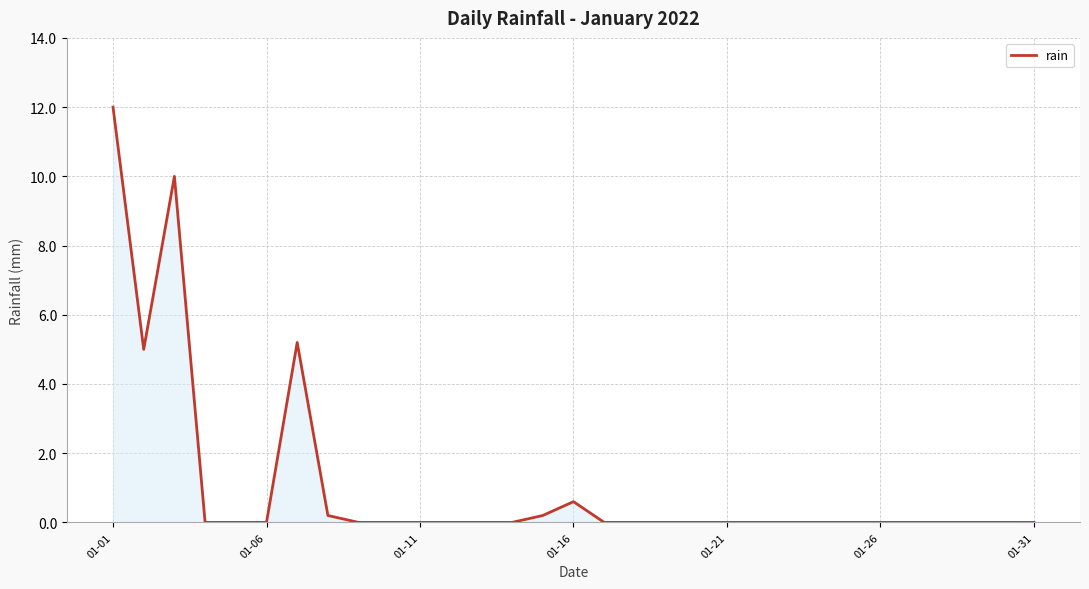

What is the difference between the maximum and minimum values?

12.0